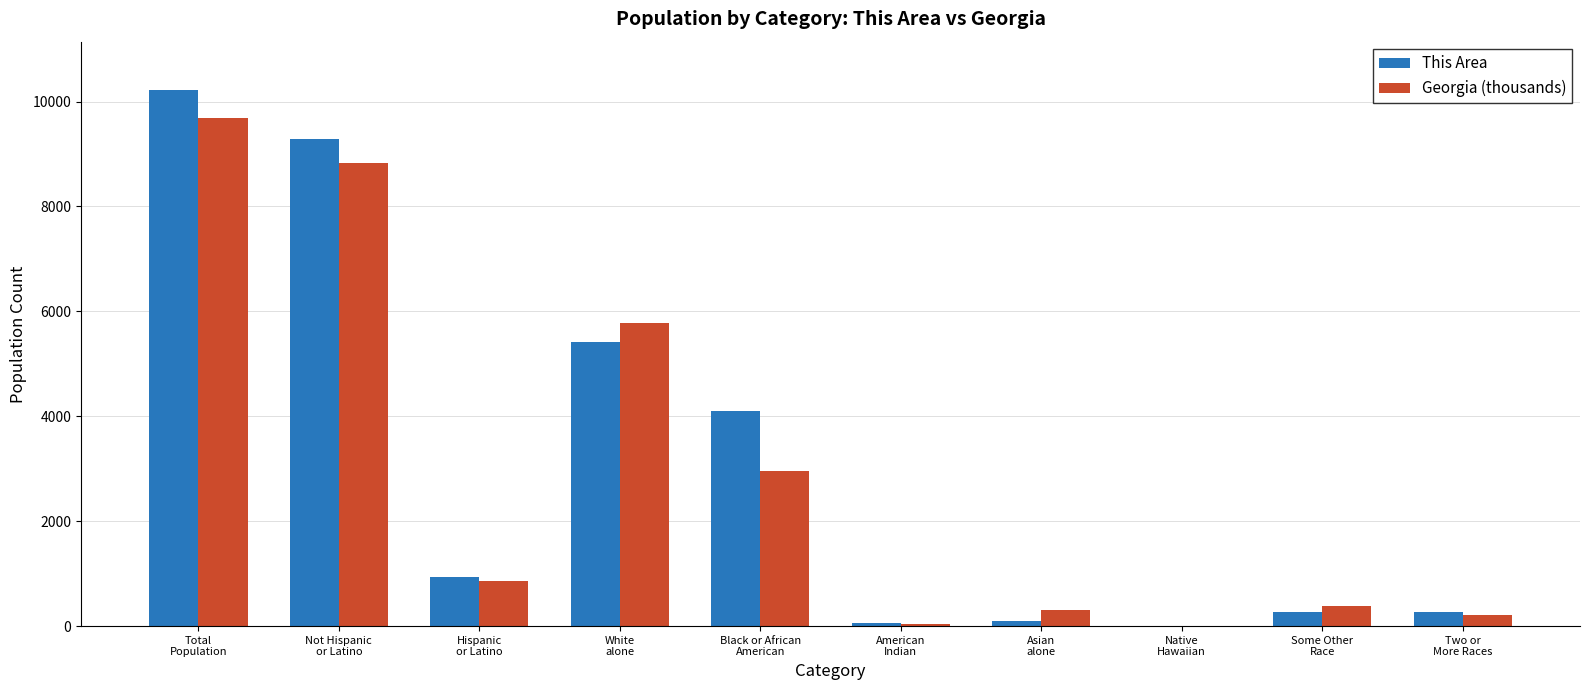

What is the sum of all This Area values?

30642.0